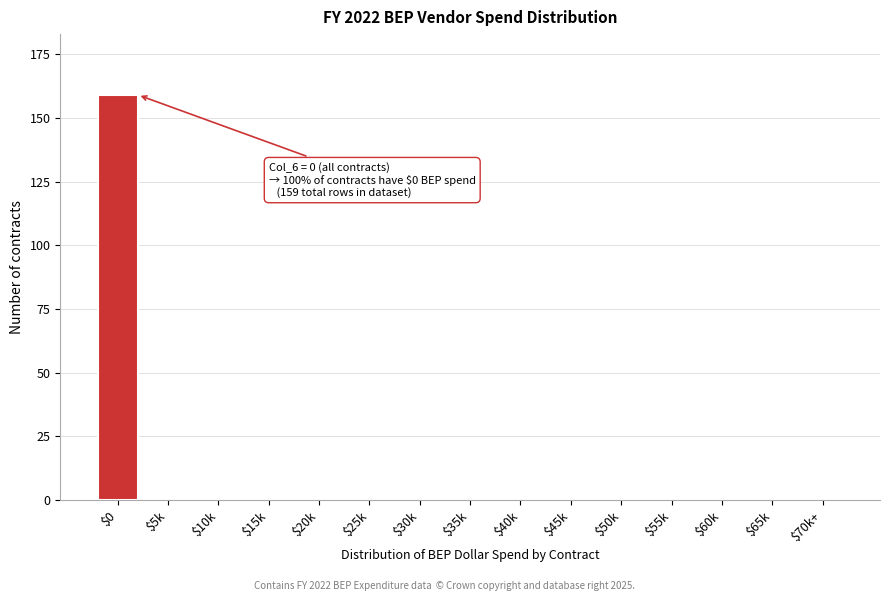

The chart shows a value of 0 at $60k. True or false?

True